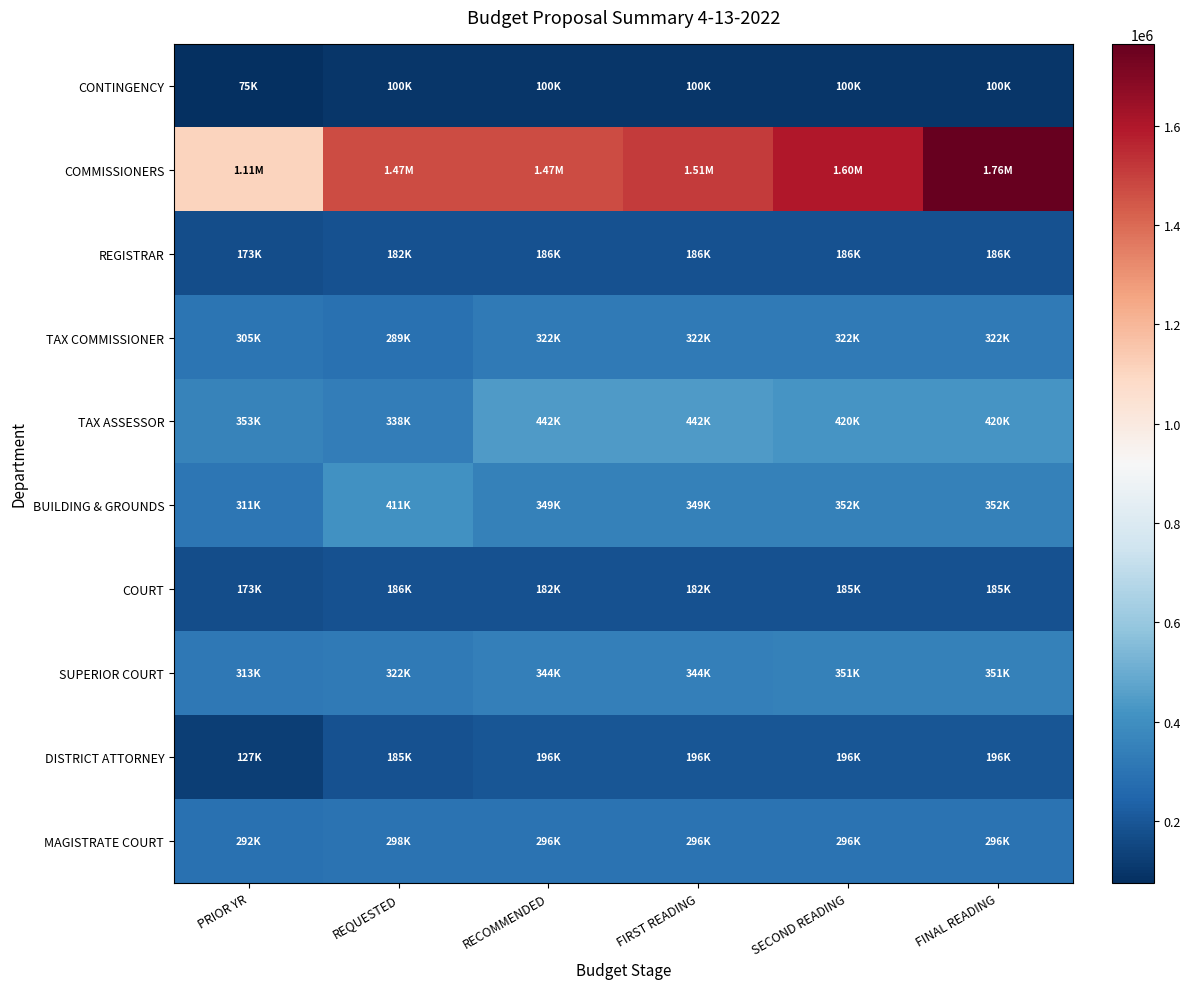

Reading right to left, list all the values displayed in this chart.

CONTINGENCY: FINAL READING=100000.0	SECOND READING=100000.0	FIRST READING=100000.0	RECOMMENDED=100000.0	REQUESTED=100000.0	PRIOR YR=75000.0
COMMISSIONERS: FINAL READING=1764920.0	SECOND READING=1595206.0	FIRST READING=1513823.0	RECOMMENDED=1473797.0	REQUESTED=1473797.0	PRIOR YR=1107149.9
REGISTRAR: FINAL READING=185977.0	SECOND READING=185977.0	FIRST READING=185578.0	RECOMMENDED=185578.0	REQUESTED=181916.0	PRIOR YR=173289.0
TAX COMMISSIONER: FINAL READING=322140.0	SECOND READING=322140.0	FIRST READING=322395.0	RECOMMENDED=322395.0	REQUESTED=289215.0	PRIOR YR=305278.0
TAX ASSESSOR: FINAL READING=420213.0	SECOND READING=420213.0	FIRST READING=441651.0	RECOMMENDED=441651.0	REQUESTED=337774.0	PRIOR YR=352564.0
BUILDING & GROUNDS: FINAL READING=352004.0	SECOND READING=352004.0	FIRST READING=348686.0	RECOMMENDED=348686.0	REQUESTED=411406.0	PRIOR YR=310989.0
COURT: FINAL READING=184970.0	SECOND READING=184970.0	FIRST READING=182330.0	RECOMMENDED=182330.0	REQUESTED=185530.0	PRIOR YR=172688.0
SUPERIOR COURT: FINAL READING=351232.0	SECOND READING=351232.0	FIRST READING=344211.0	RECOMMENDED=344211.0	REQUESTED=321845.0	PRIOR YR=313367.0
DISTRICT ATTORNEY: FINAL READING=195846.0	SECOND READING=195846.0	FIRST READING=195846.0	RECOMMENDED=195846.0	REQUESTED=185201.1	PRIOR YR=127034.0
MAGISTRATE COURT: FINAL READING=296039.0	SECOND READING=296039.0	FIRST READING=295859.0	RECOMMENDED=295859.0	REQUESTED=297540.0	PRIOR YR=291896.0